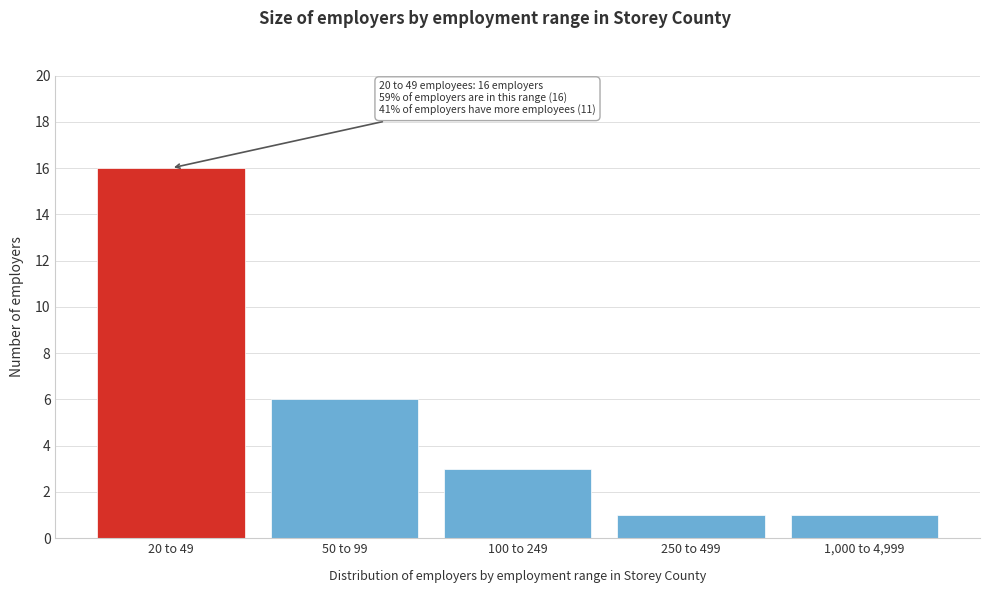

Reading left to right, extract all data points from this chart.

20 to 49=16	50 to 99=6	100 to 249=3	250 to 499=1	1,000 to 4,999=1